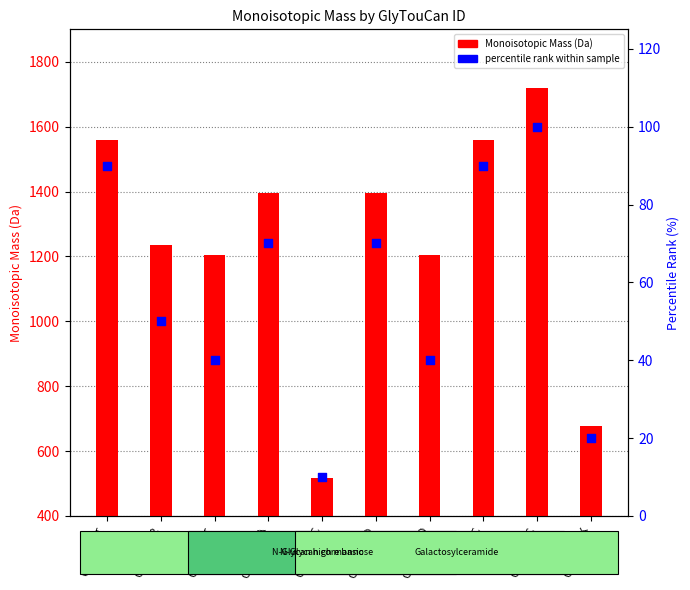

At which category is the sum across all series the highest?

G86385RC